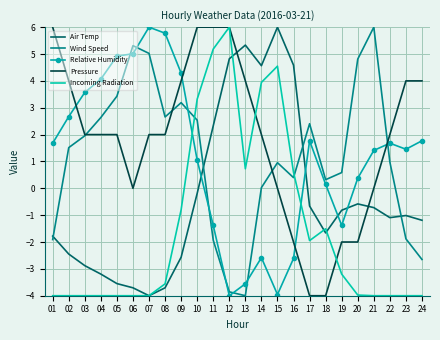

Is the value of Air Temp at 23 greater than the value of Pressure at 04?

No